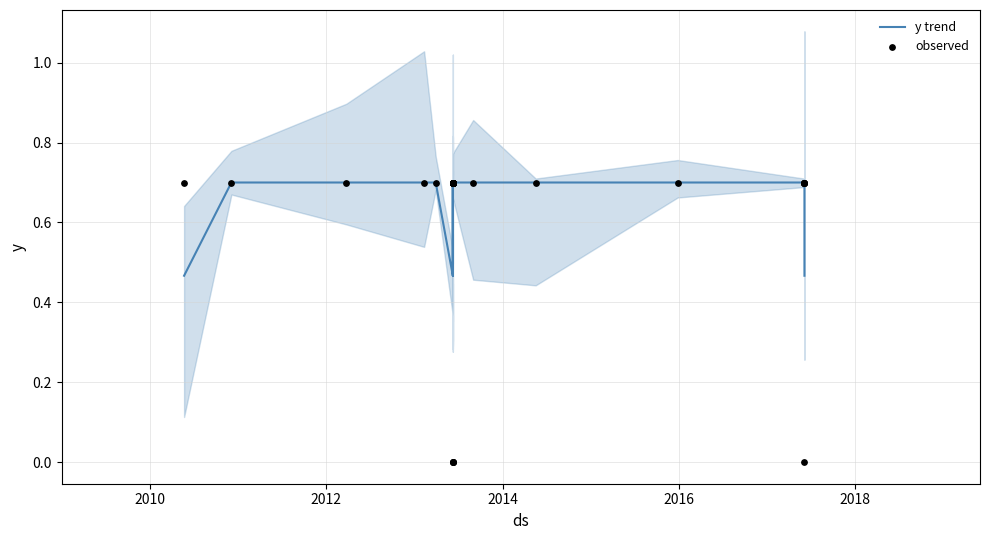

Which series has the largest Y range (max minus min)?

observed